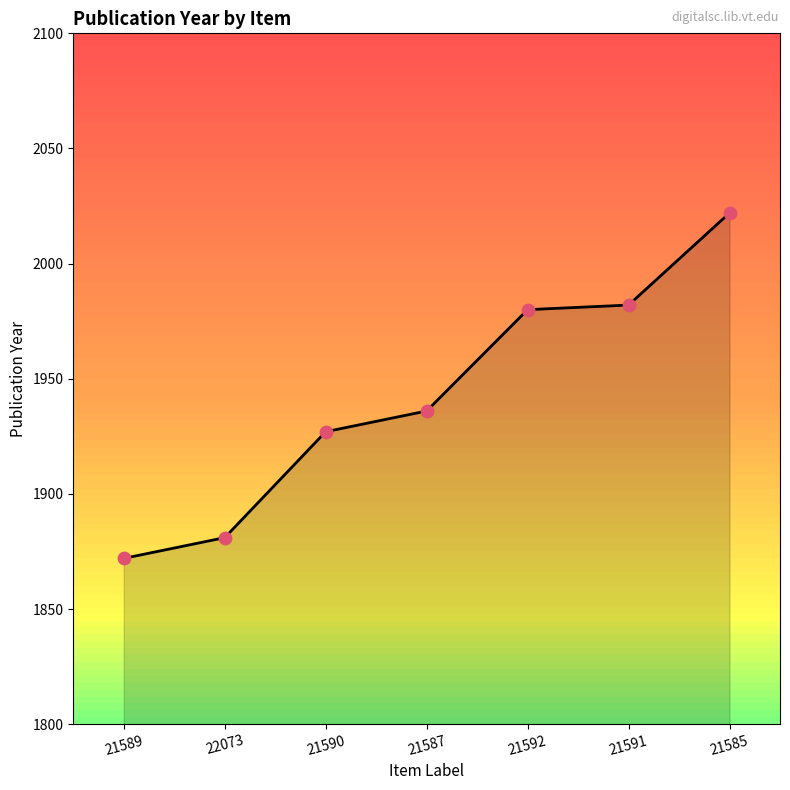

Approximately how many times larger is the value at 21592 compared to 21587?

1.0